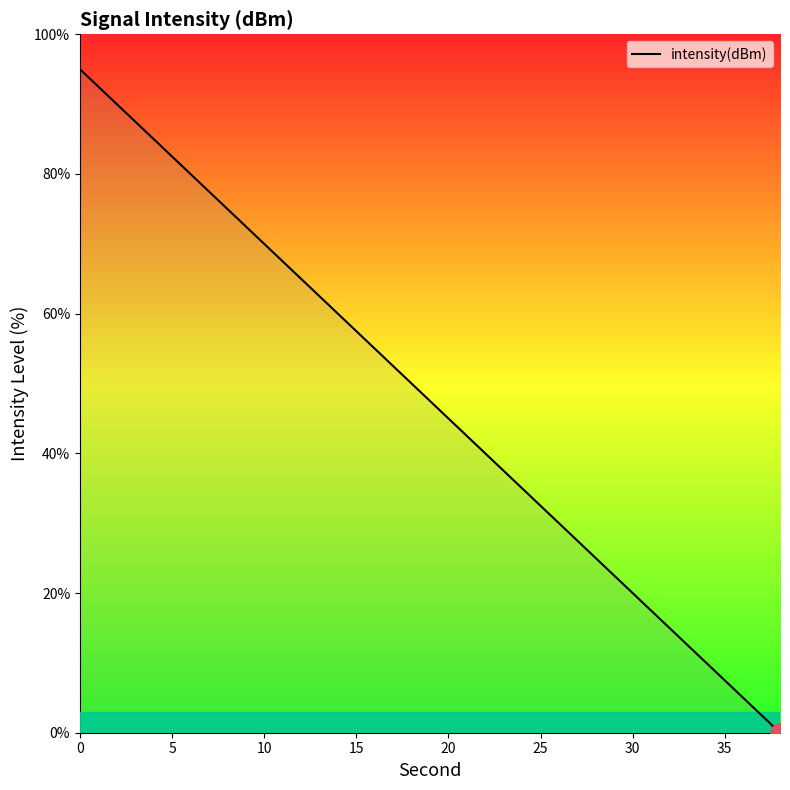

How many lines are shown in the chart?

1